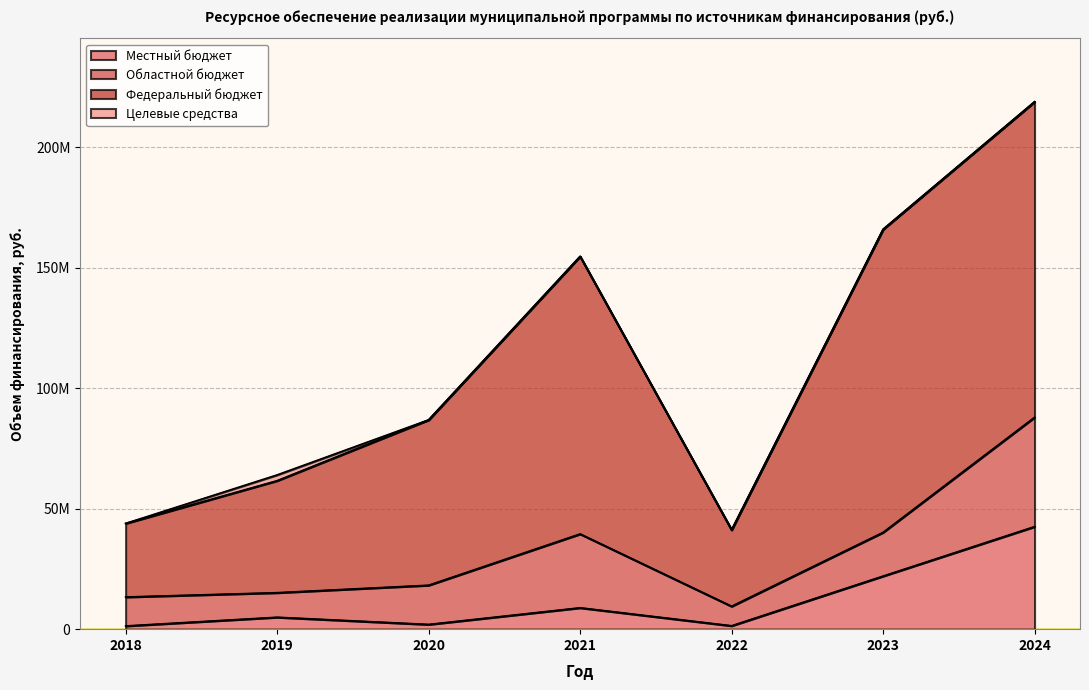

Is it true that Областной бюджет equals 30652664.1 at 2021?

True